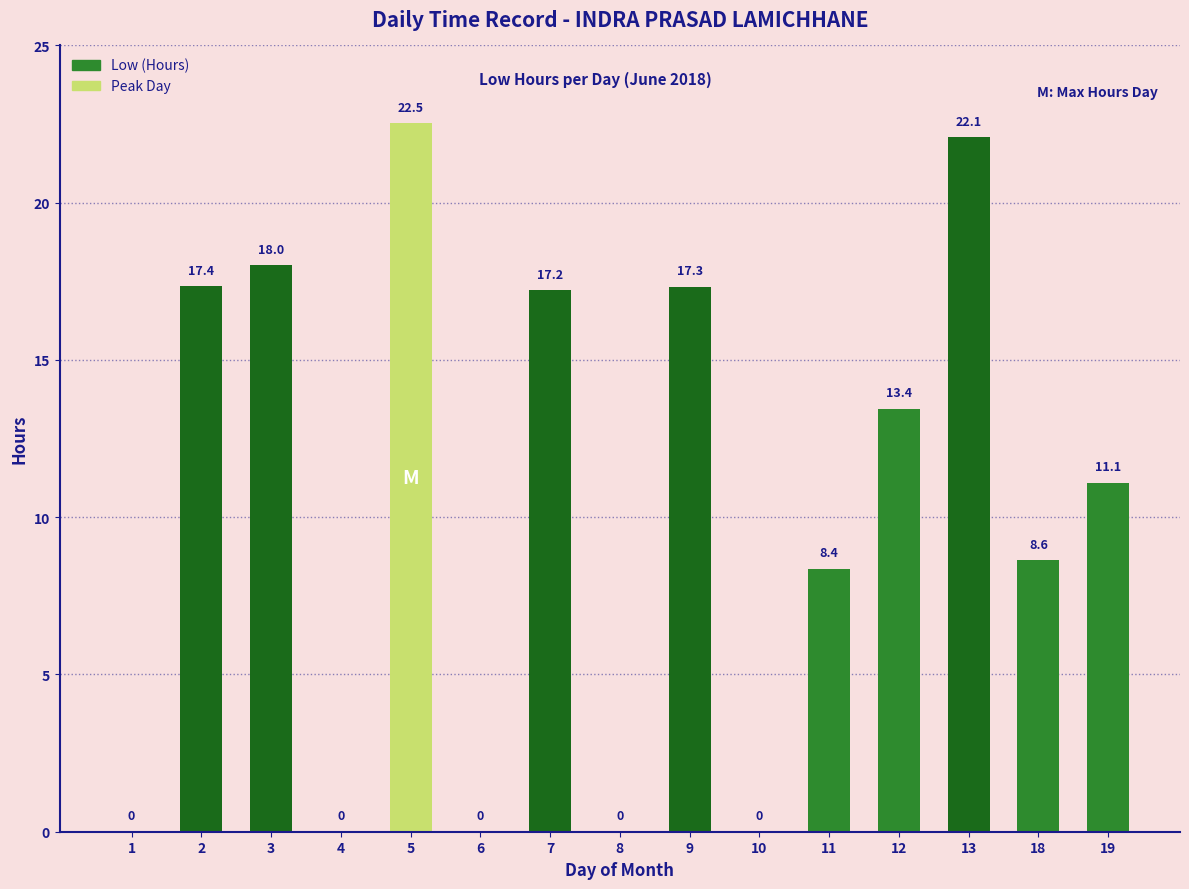

What is the approximate value at 3?

18.0